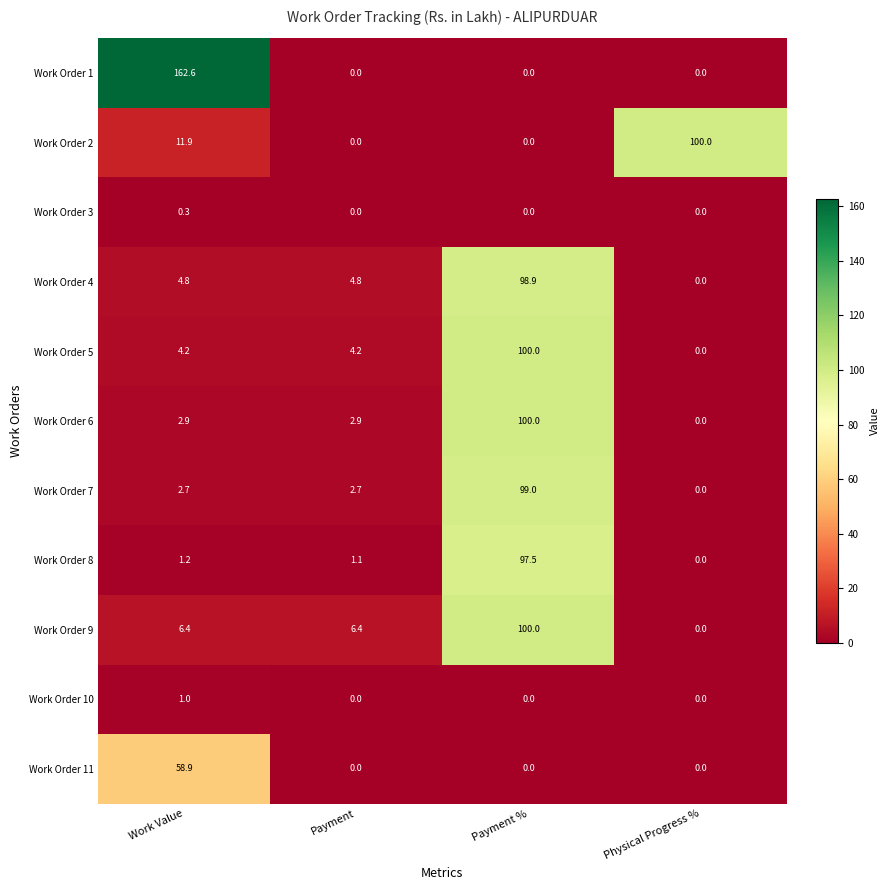

What is the difference between the Work Order 10 values at Payment % and Work Value?

1.0